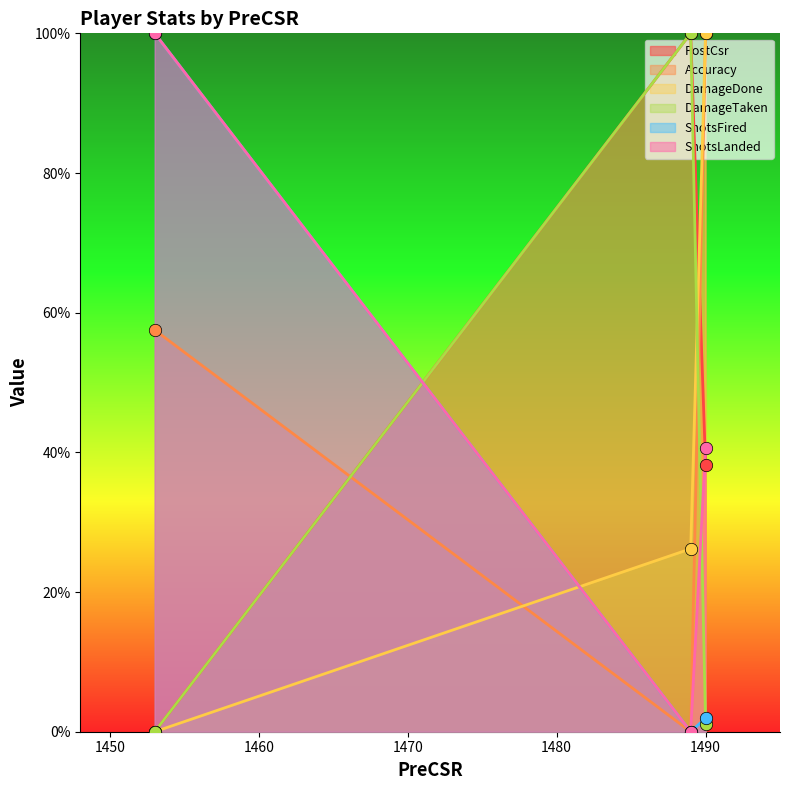

What are all the series names shown in the legend?

PostCsr, Accuracy, DamageDone, DamageTaken, ShotsFired, ShotsLanded